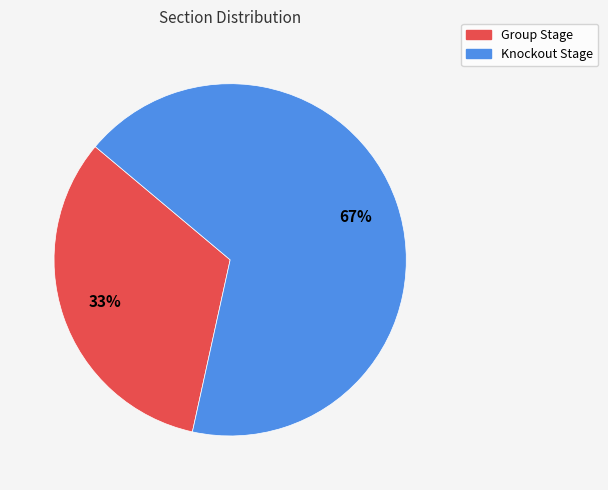

What is the smallest slice in the pie chart?

Group Stage